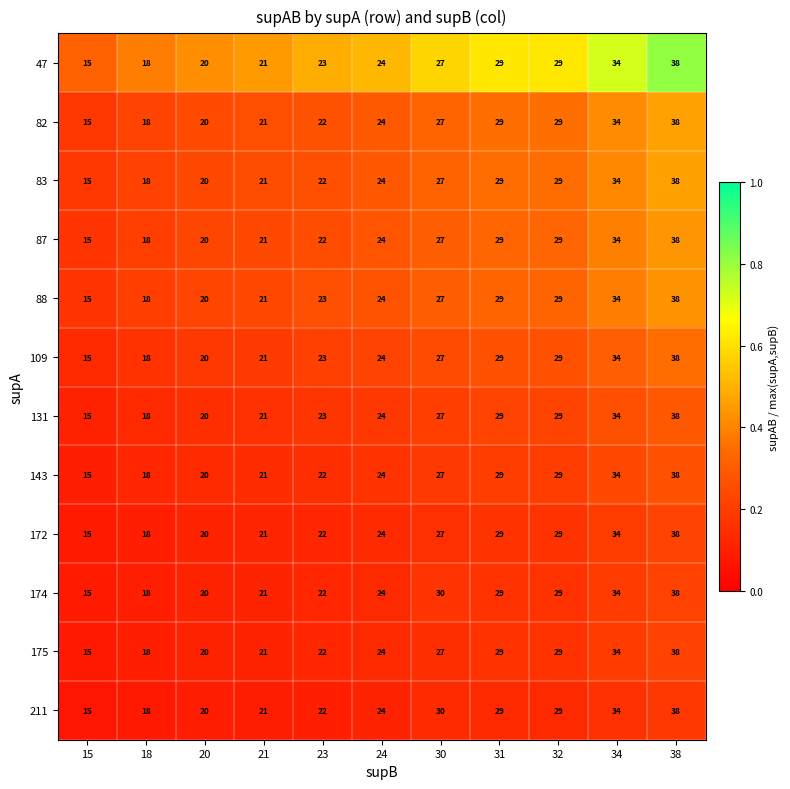

Where is 143 nearest to the value 26?

30